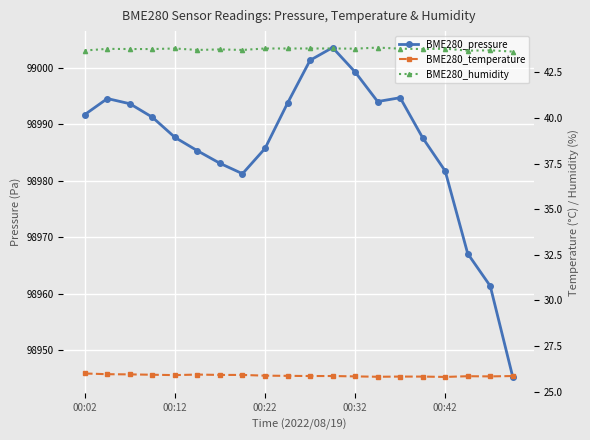

The value of BME280_pressure at 00:12 is 54042.9. True or false?

False